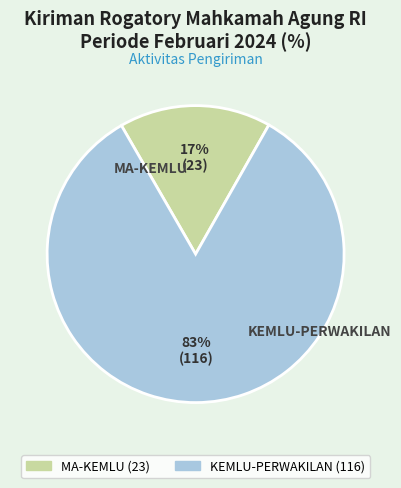

To the nearest percent, what is the average slice percentage?

50%